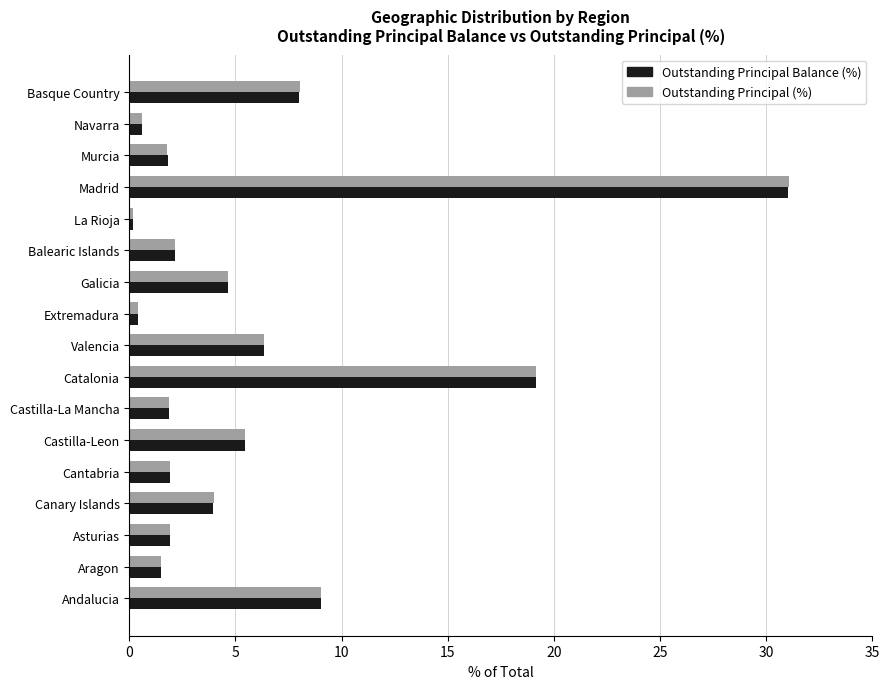

What is the difference between the Outstanding Principal (%) values at Basque Country and Madrid?

23.0